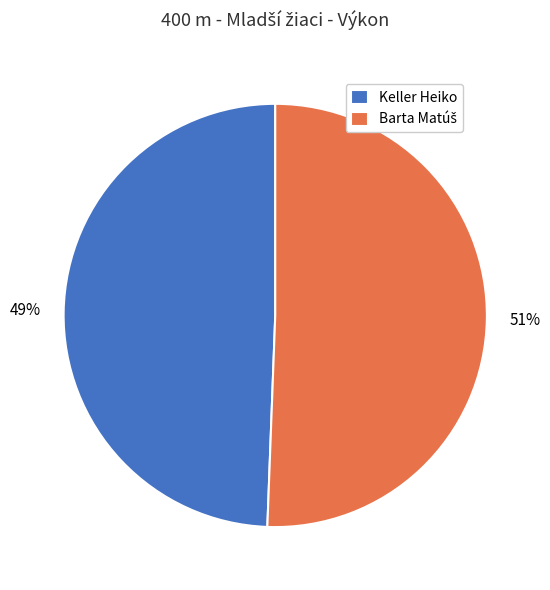

Is there any slice that represents more than half of the pie?

Yes